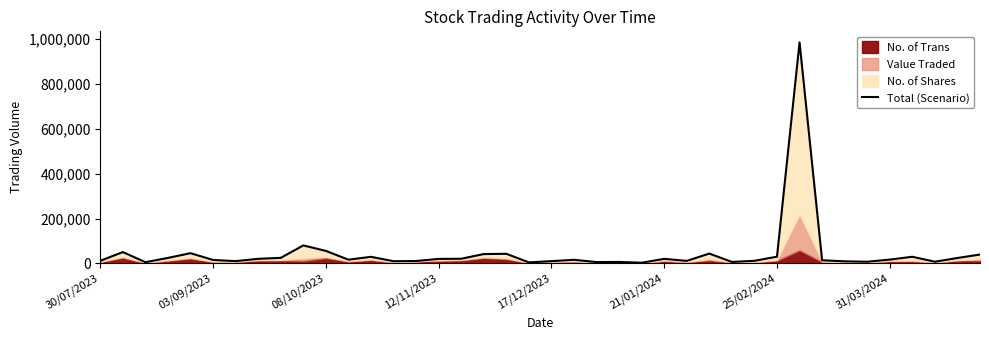

What is the sum of the values at 13 and 25/02/2024?

20336.1